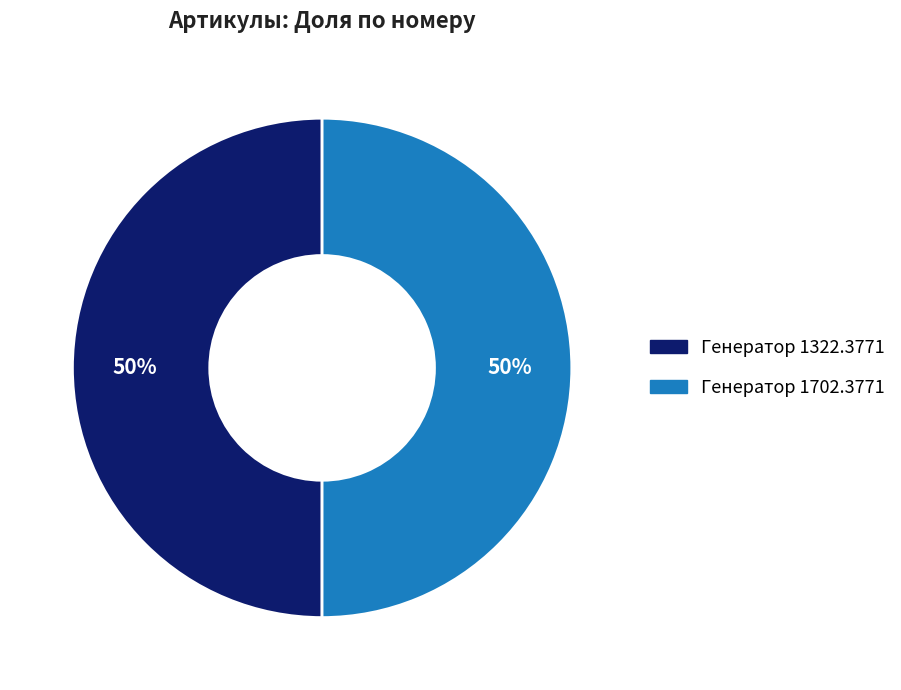

Is it true that Генератор 1322.3771 is 43% of the pie?

False